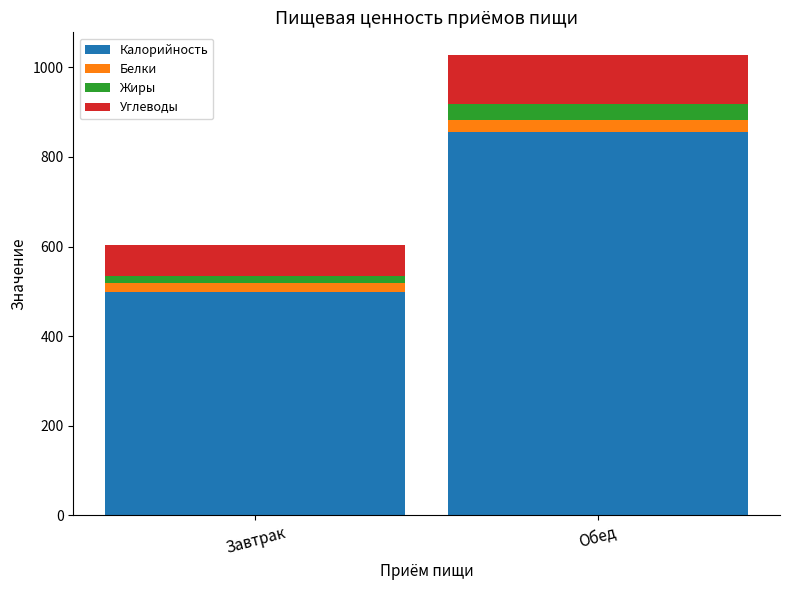

What is the difference between the maximum and minimum values in the Калорийность series?

357.0